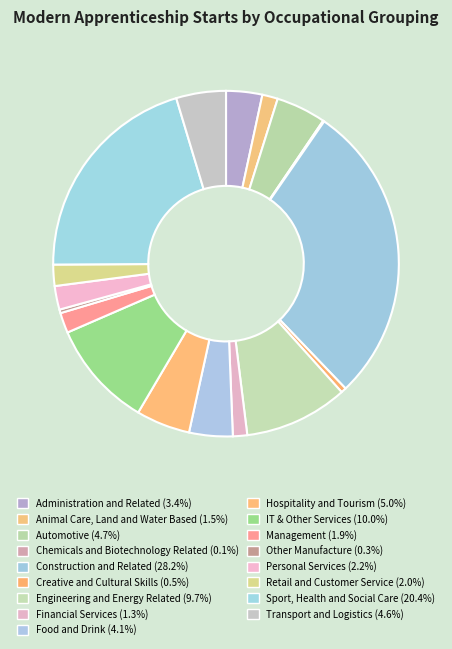

What is the total percentage of Other Manufacture and Creative and Cultural Skills?

0.8%